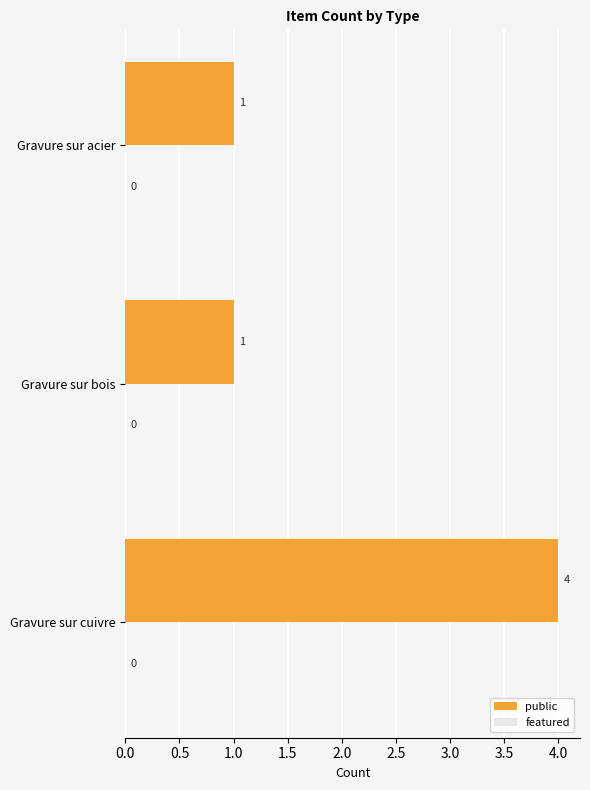

The value at Gravure sur bois is 0. True or false?

False